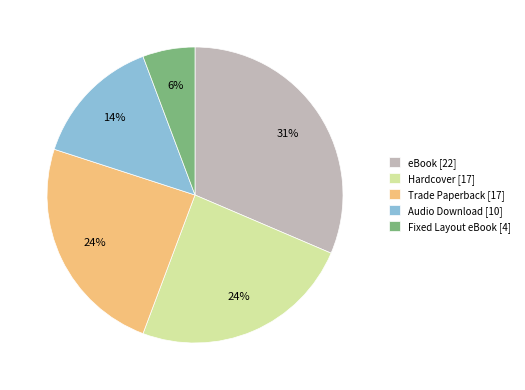

What percentage is the Fixed Layout eBook [4] slice, to the nearest percent?

6%